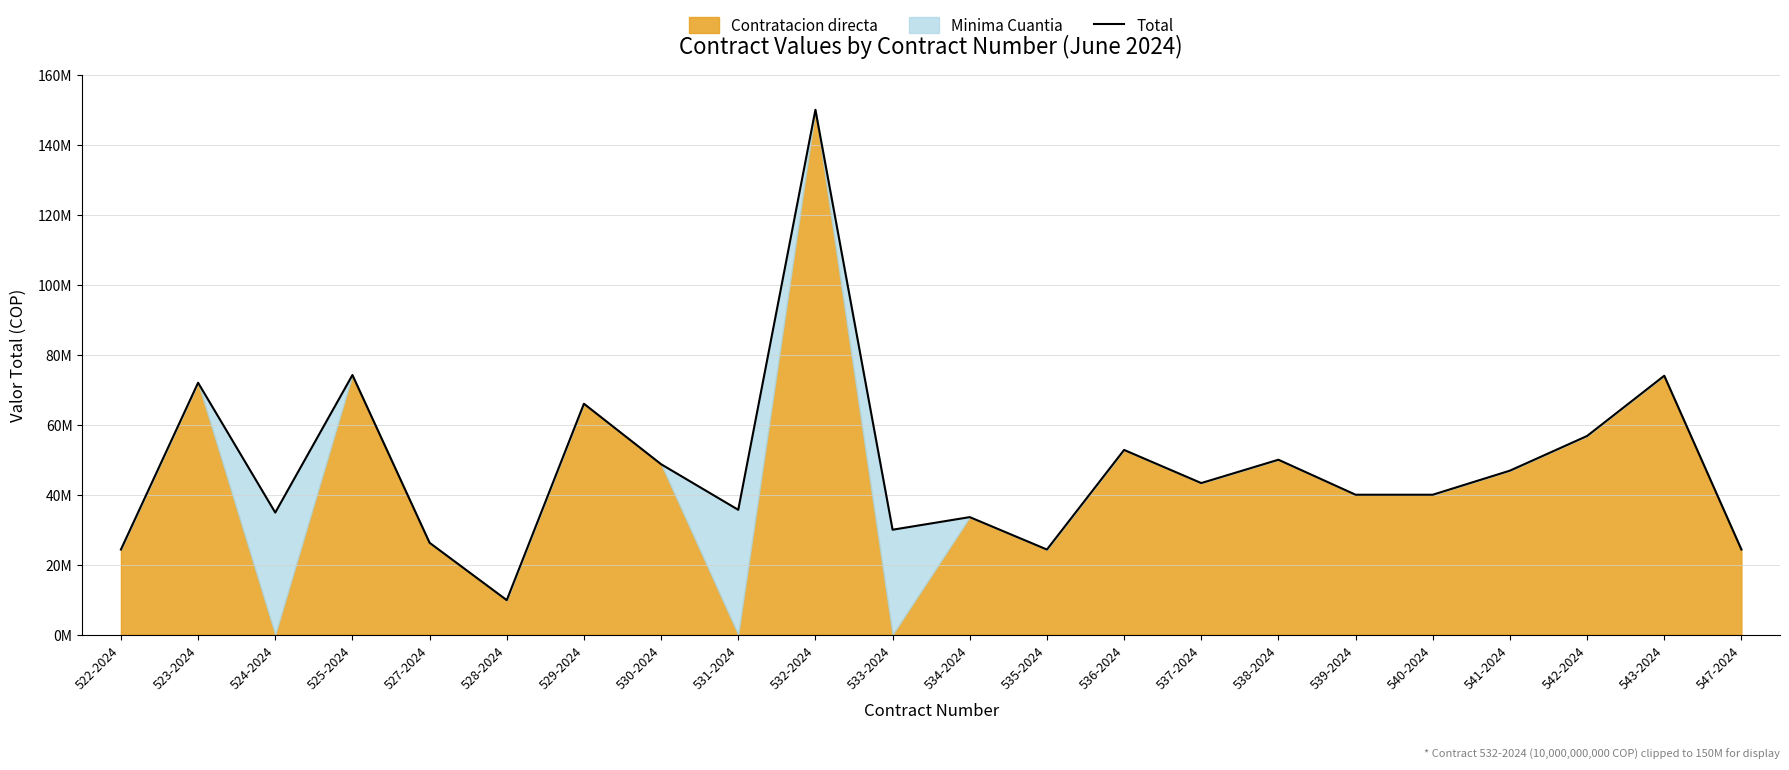

Which has a higher value, 542-2024 or 540-2024?

542-2024